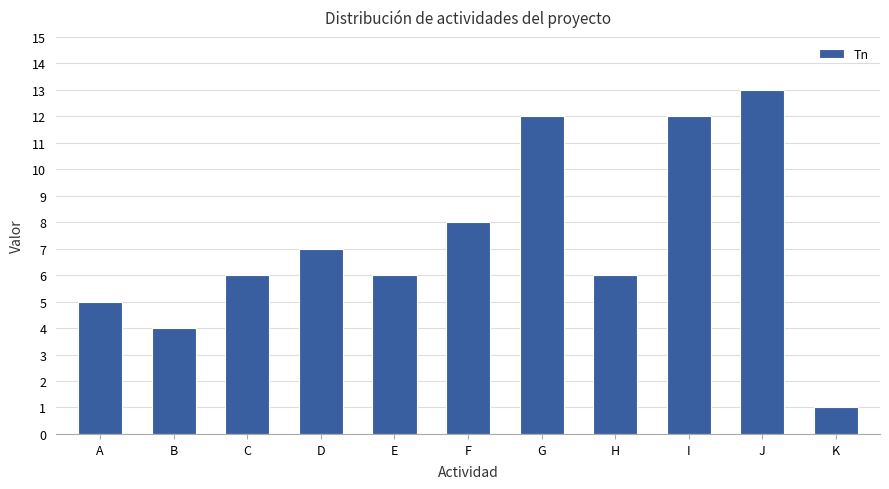

Count the number of data series in this chart.

1